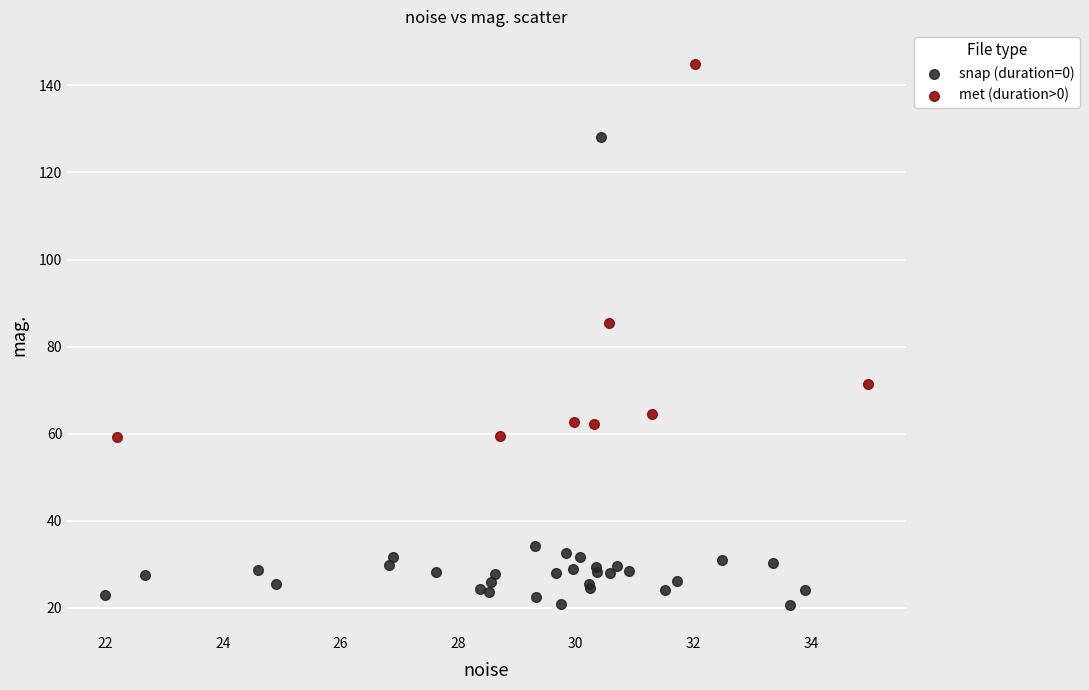

Which series reaches the minimum Y coordinate?

snap (duration=0)